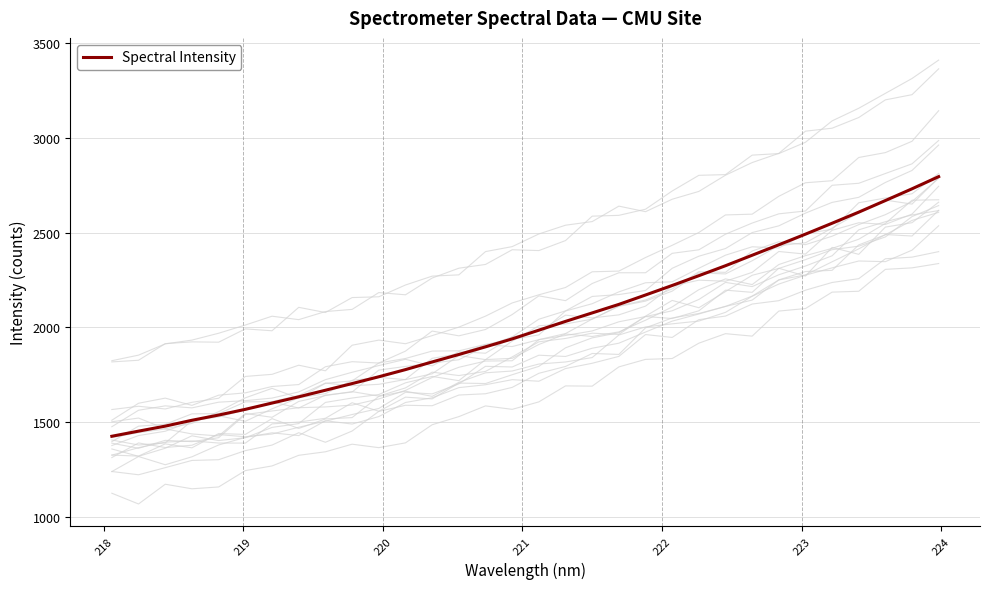

What is the minimum value for Spectral Intensity?

1426.5